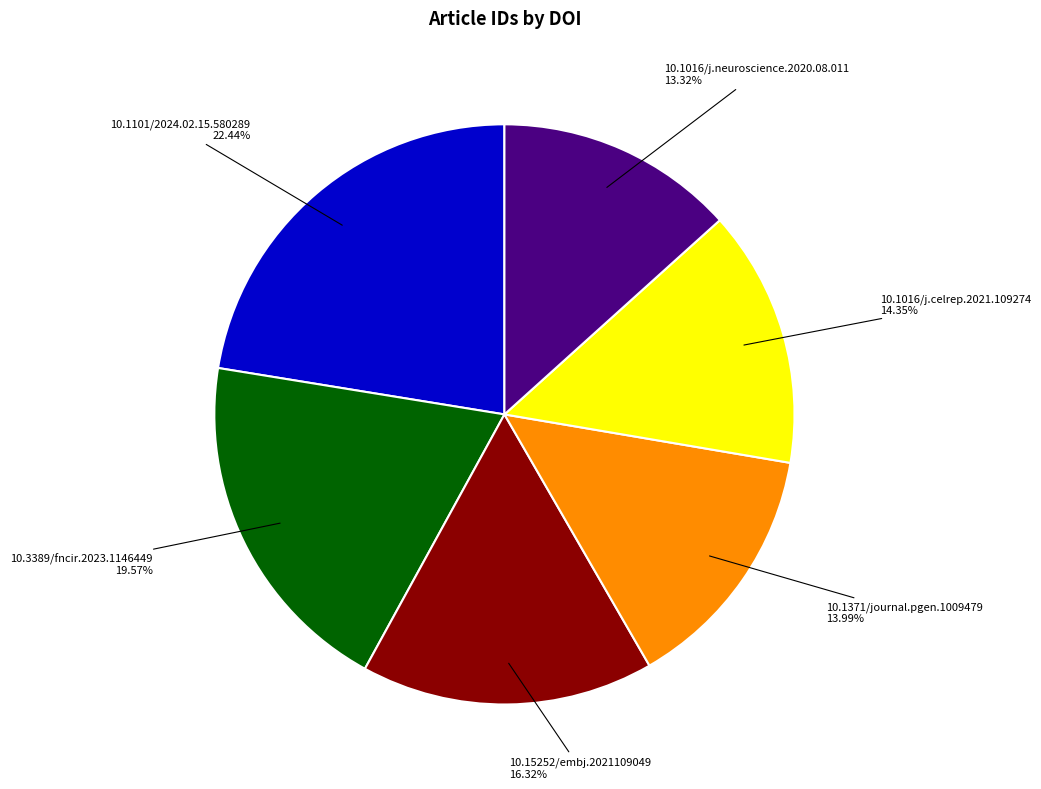

Count the number of slices in the pie.

6